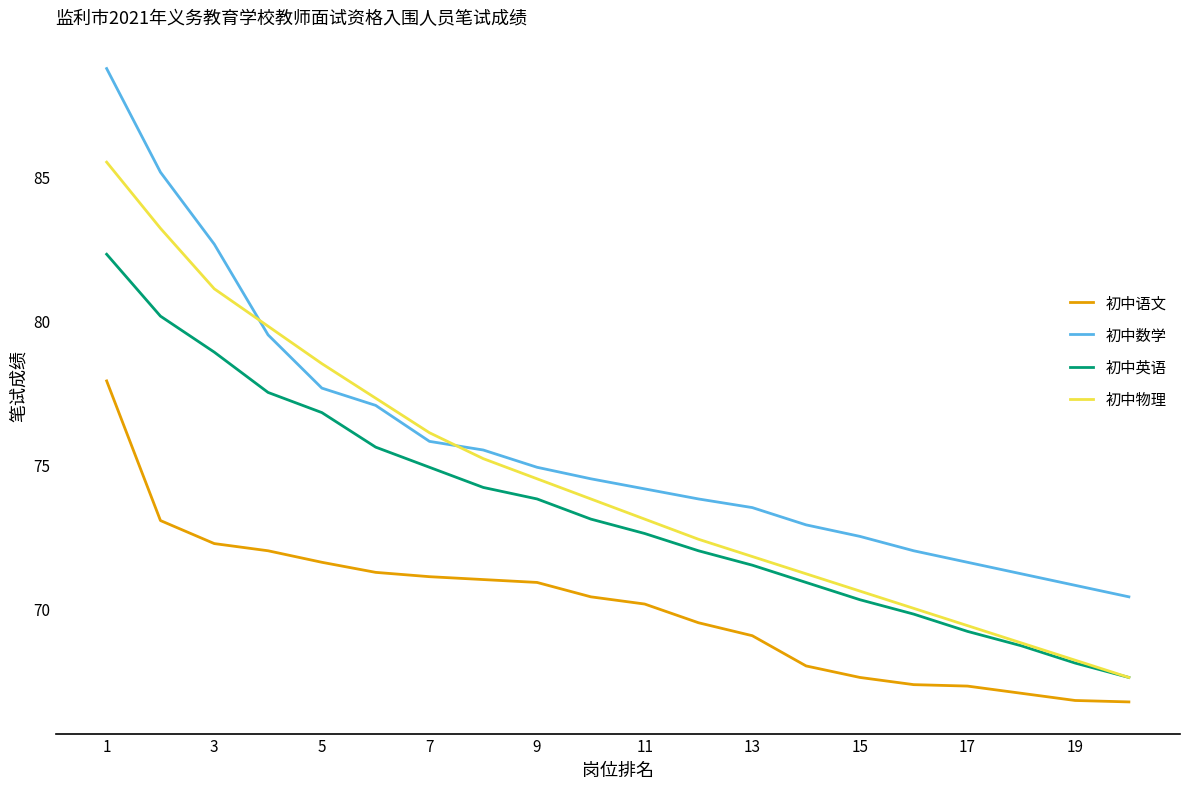

True or false: 初中物理 has more than 1 points higher than both neighbors.

False